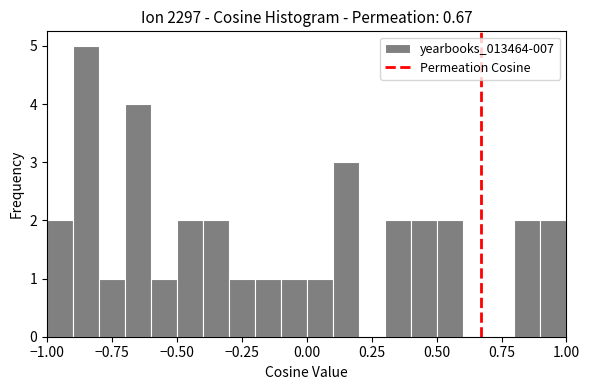

Read against the x-axis, roughly where is the centre of the tallest bar?

-0.85